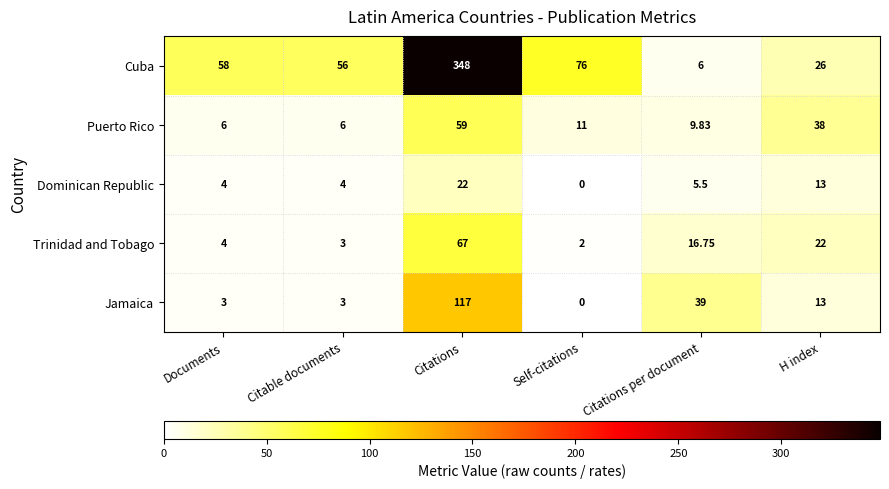

List the labels in order of Cuba value, largest first.

Citations, Self-citations, Documents, Citable documents, H index, Citations per document